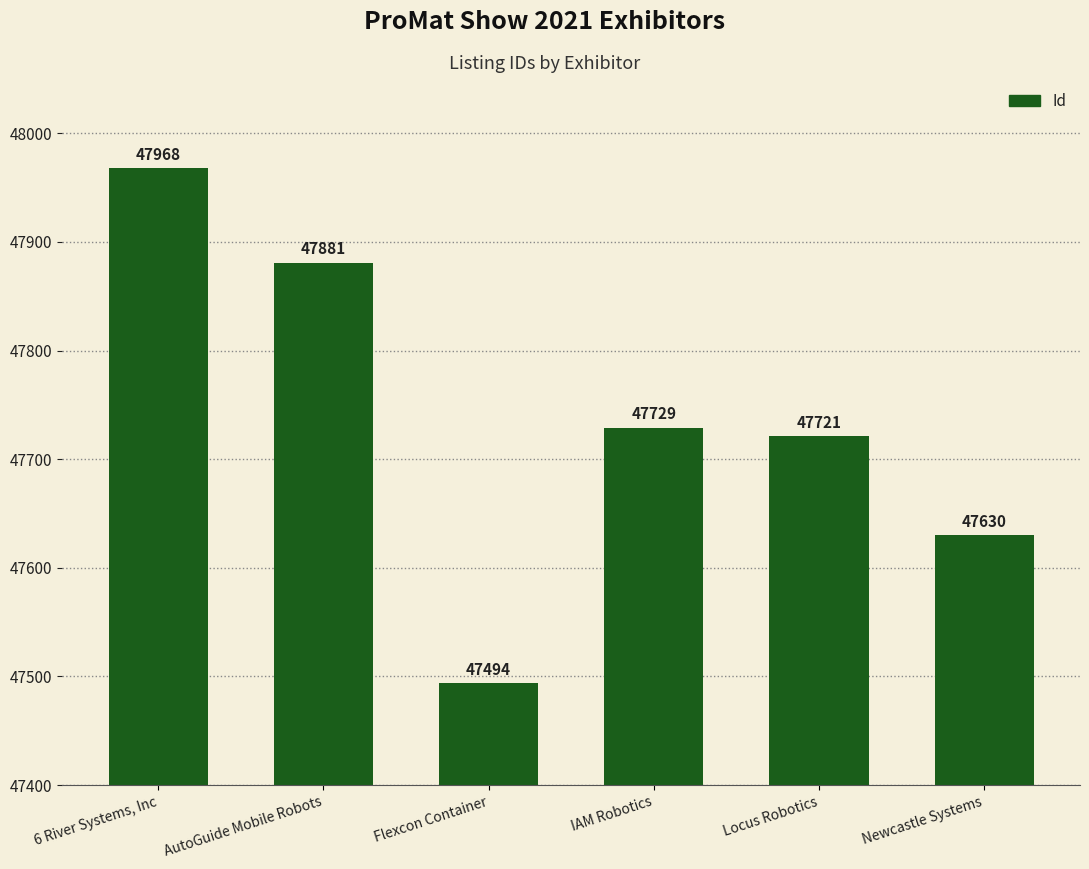

What is the difference between the values at Locus Robotics and Flexcon Container?

227